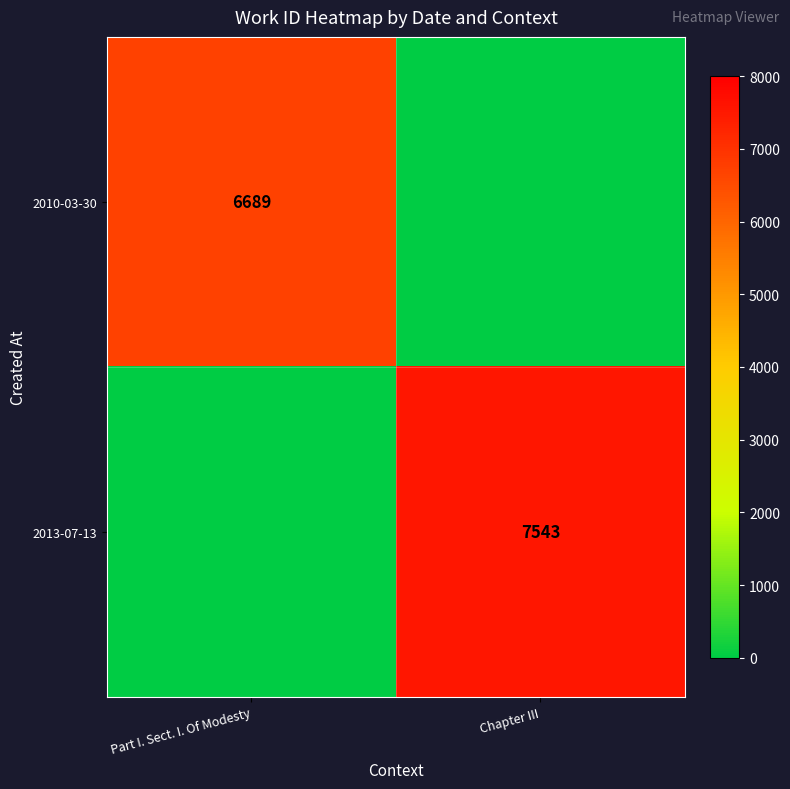

At how many categories does at least one series exceed 7347?

1